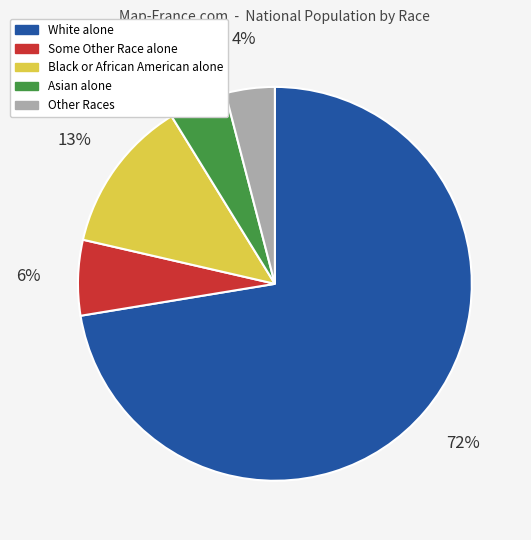

Does any single category account for the majority?

Yes